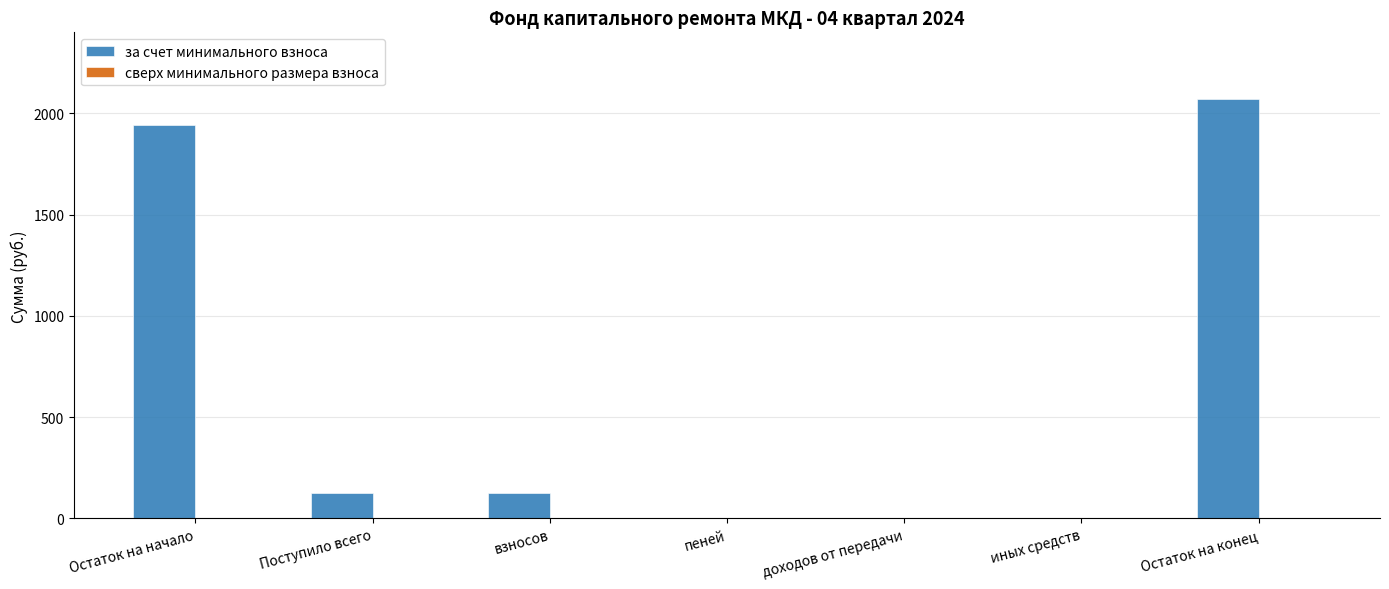

What is the maximum value shown in the chart?

2070.6